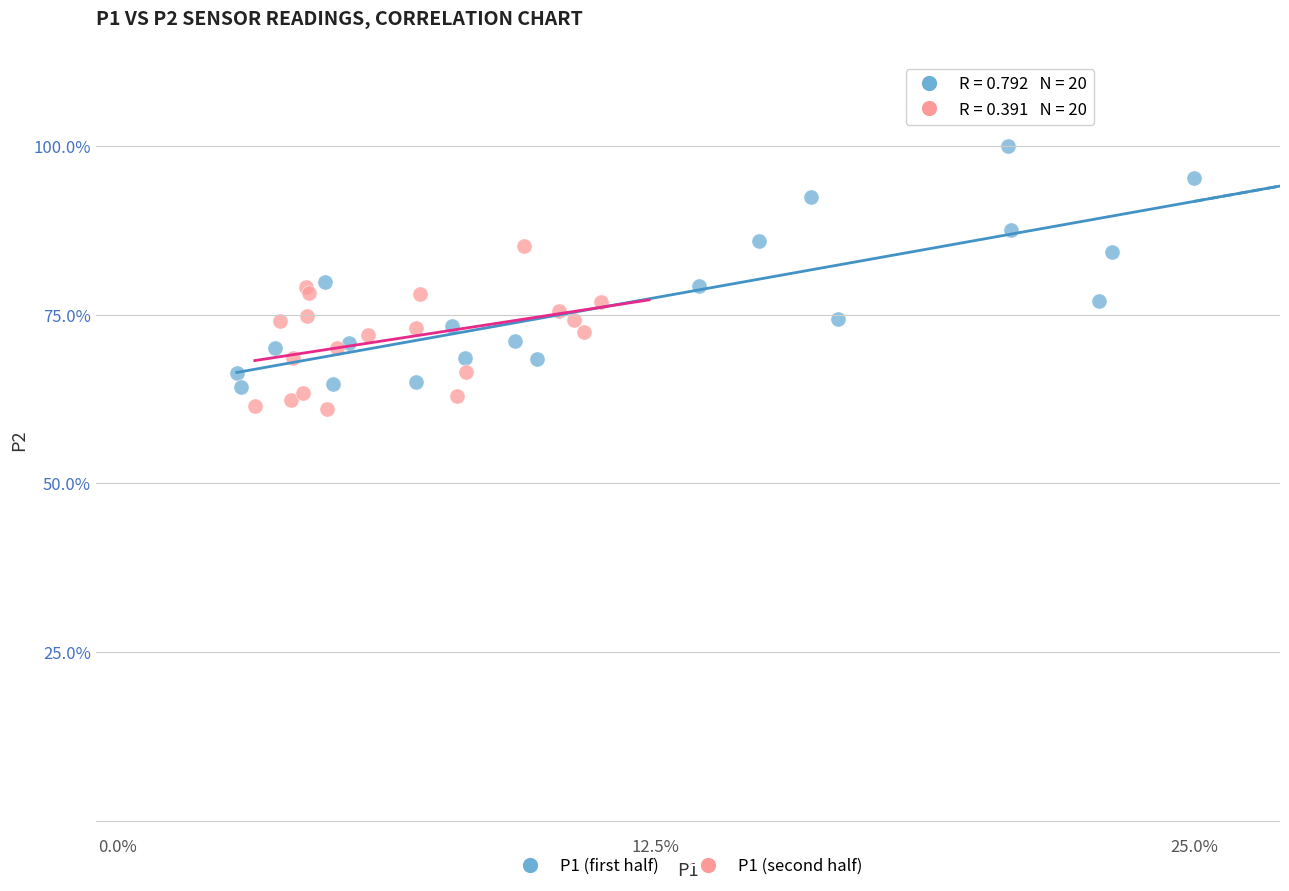

Which series contains the highest Y value?

P1 (first half)